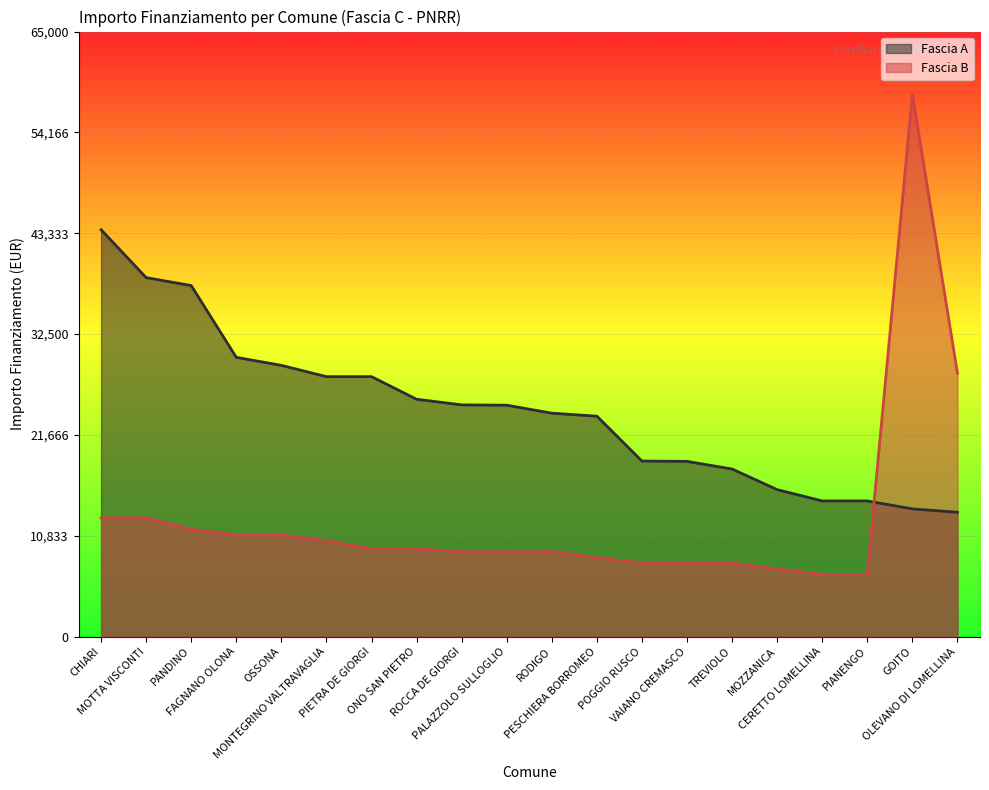

Is the value of Fascia A at CERETTO LOMELLINA greater than the value of Fascia B at POGGIO RUSCO?

Yes